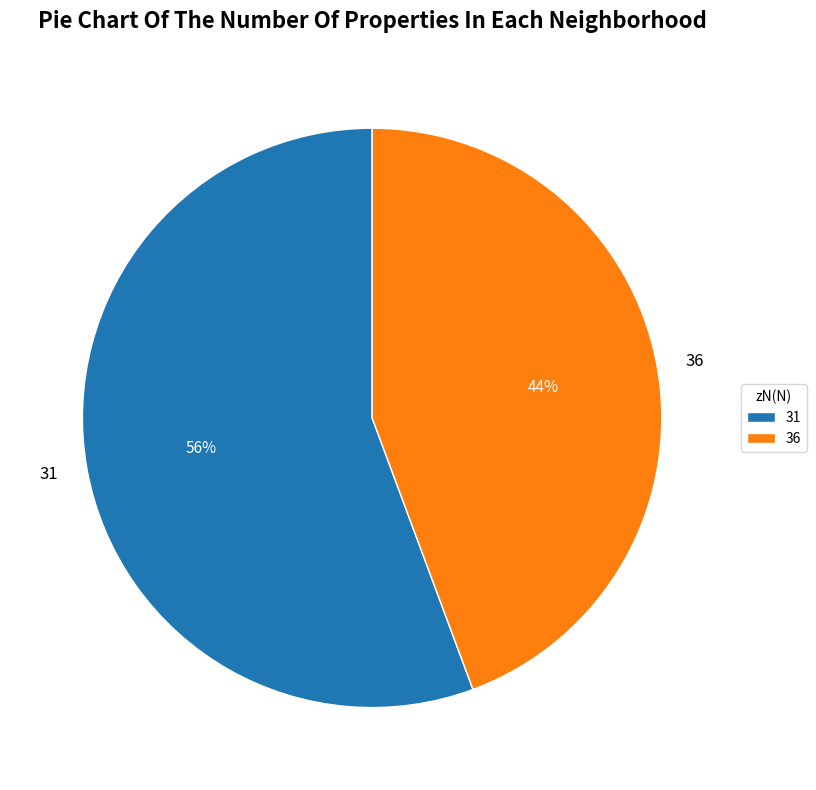

Do 36 and 31 together represent more than half of the pie?

Yes